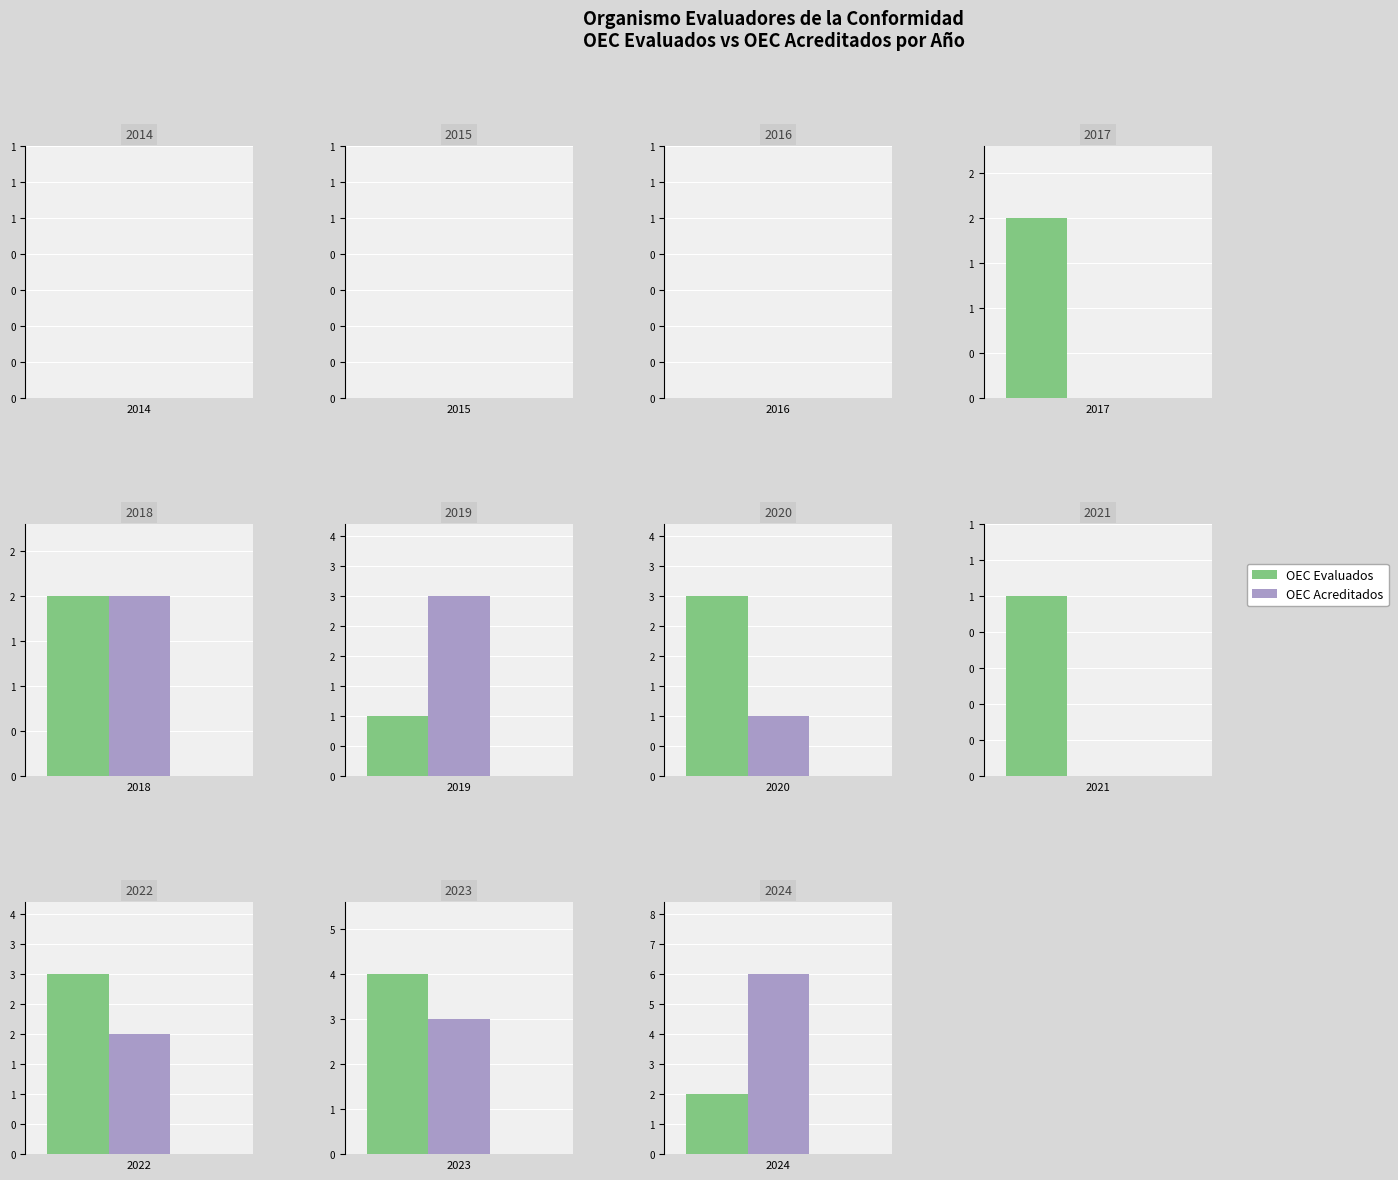

What is the value of the OEC Acreditados bar at the 6th from the left?

3